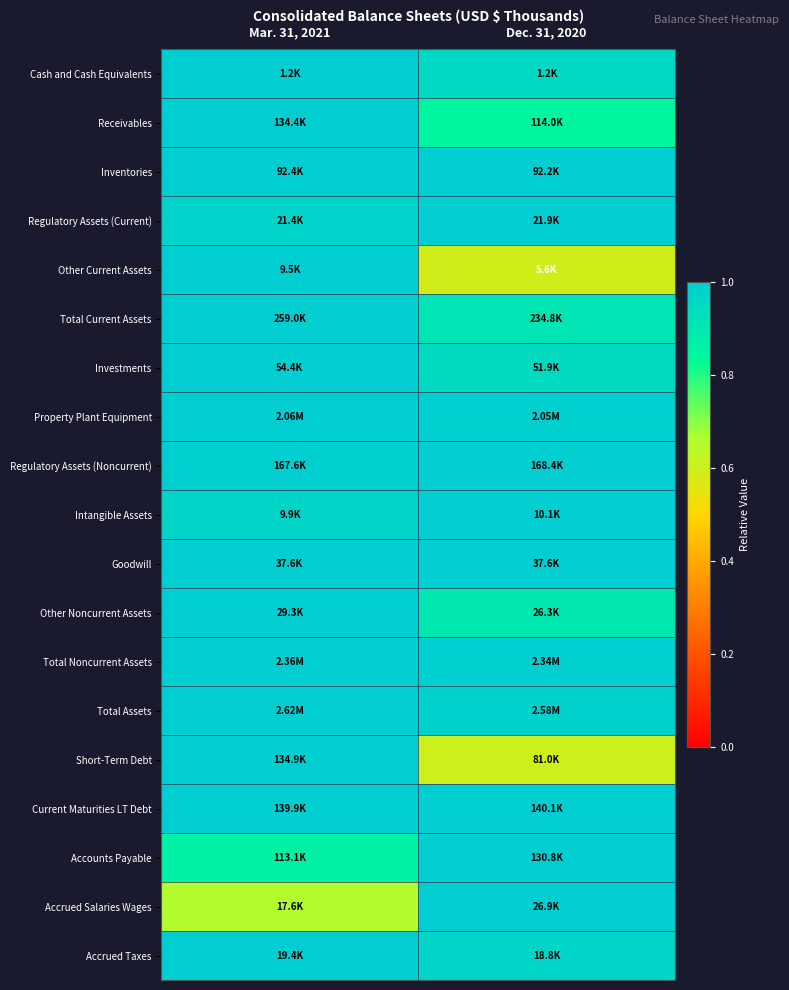

What is the greatest value displayed?

1.0